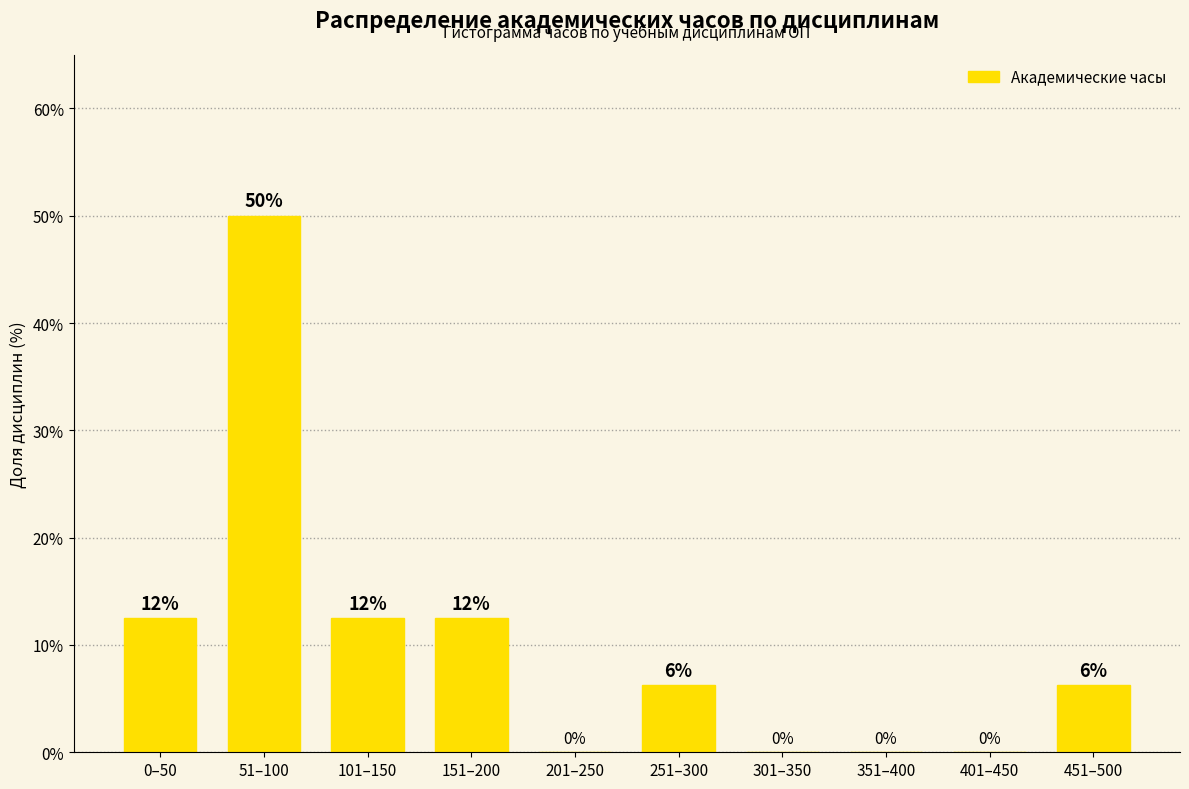

Which has a higher value, 151–200 or 51–100?

51–100